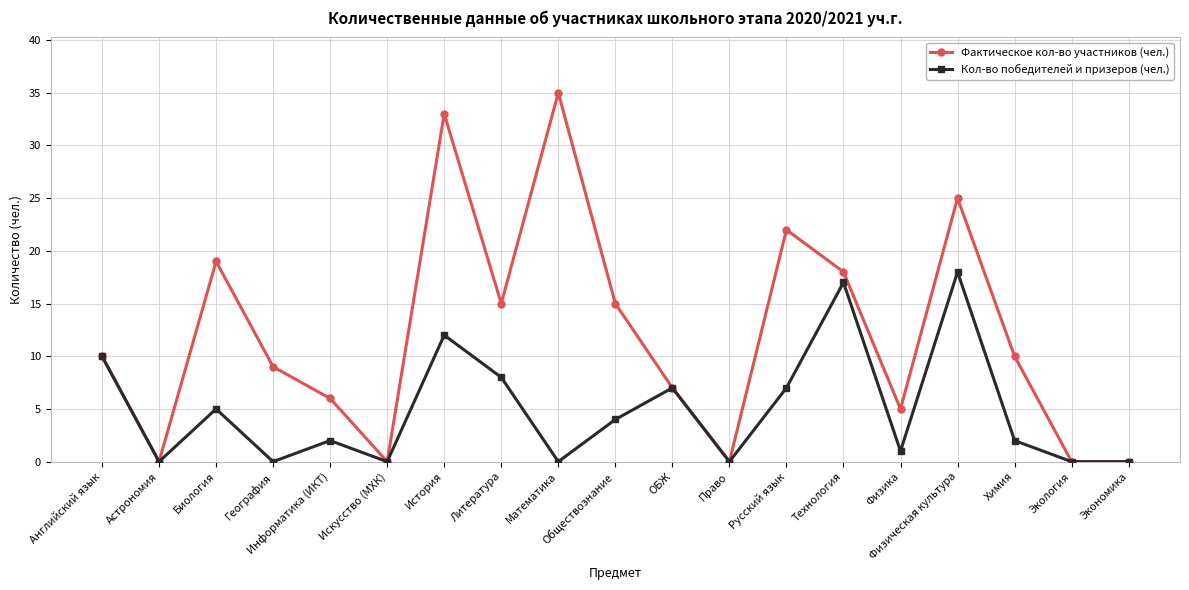

At which category is the sum across all series the highest?

История